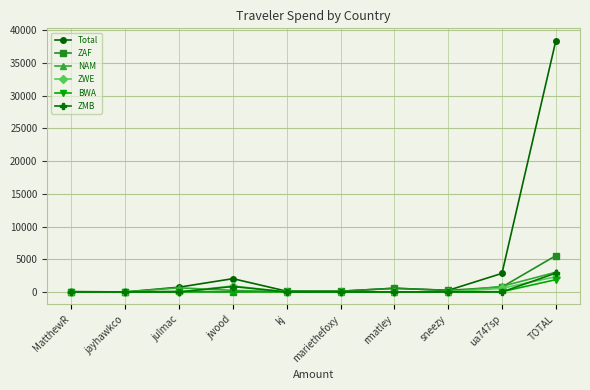

Which series has the widest spread of values?

Total